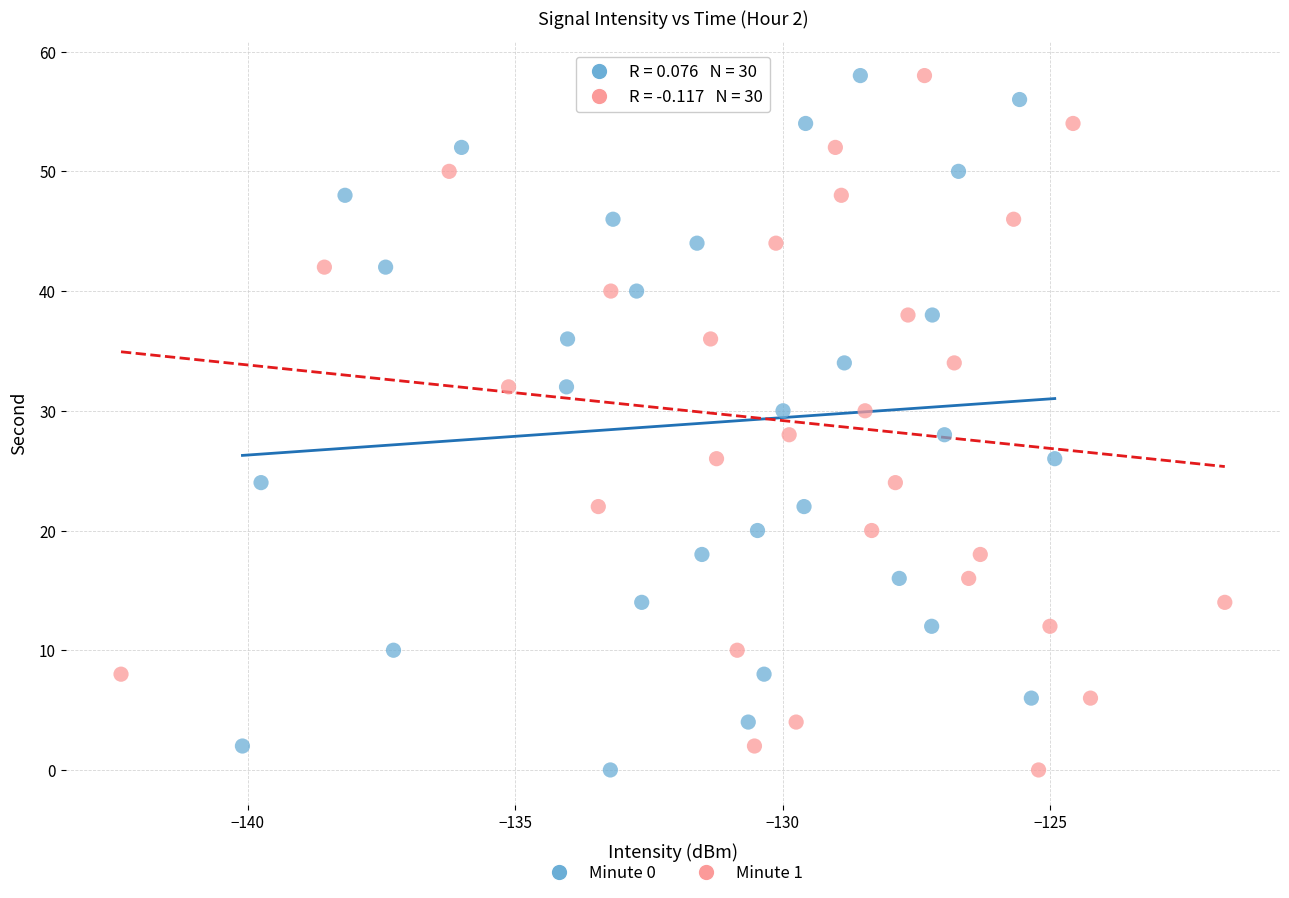

What are all the series names shown in the legend?

Minute 0, Minute 1